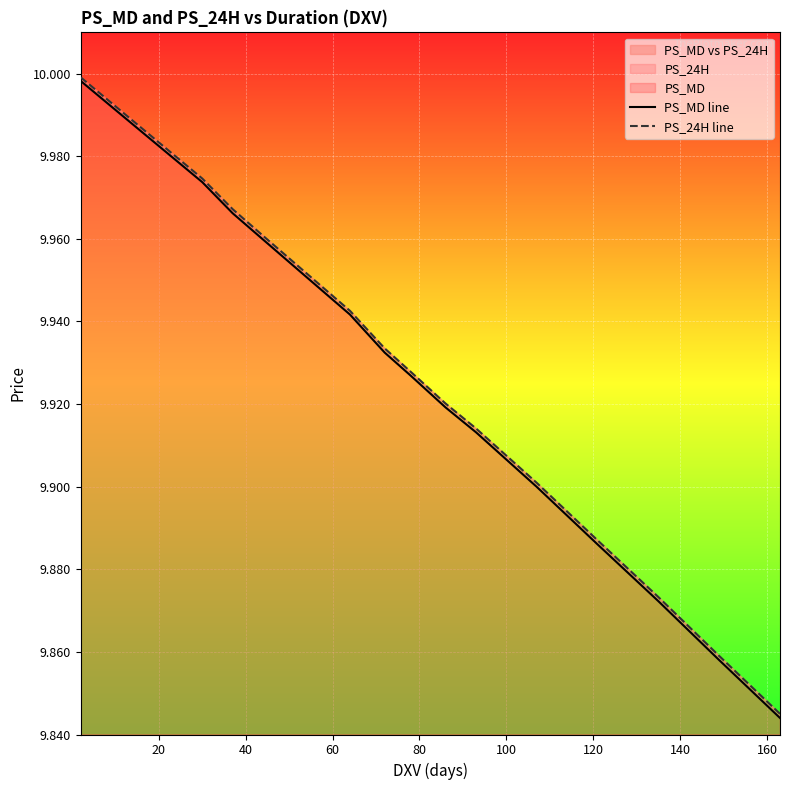

How many lines are shown in the chart?

2